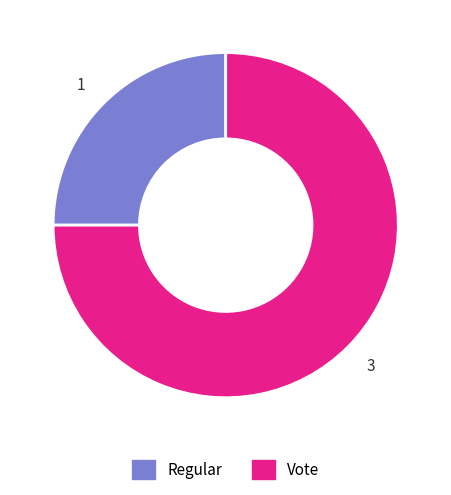

Approximately how many times larger is the value at 1 compared to 3?

0.3